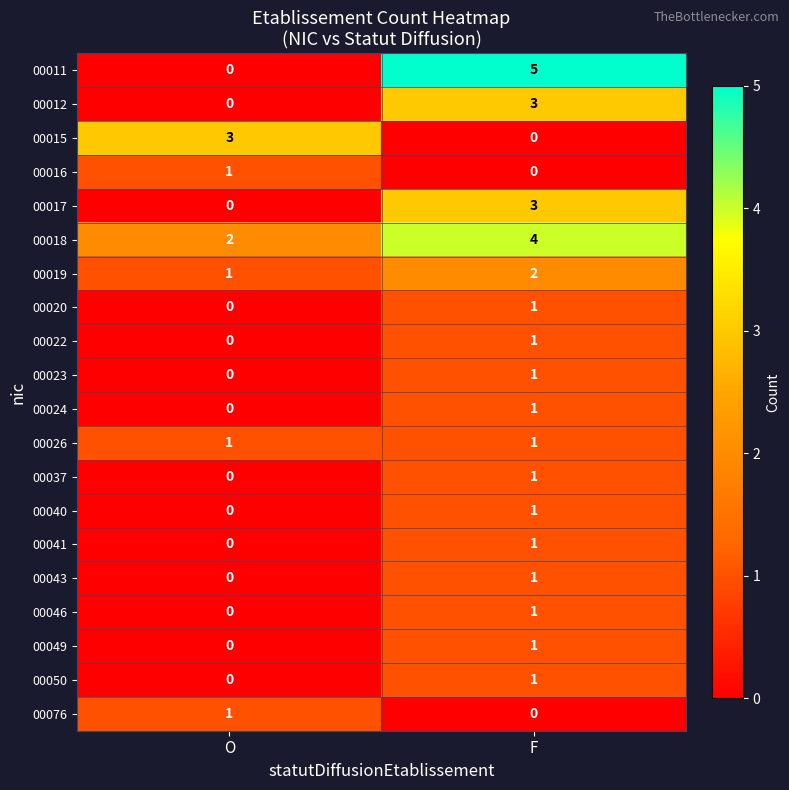

How many data points does each series have?

2